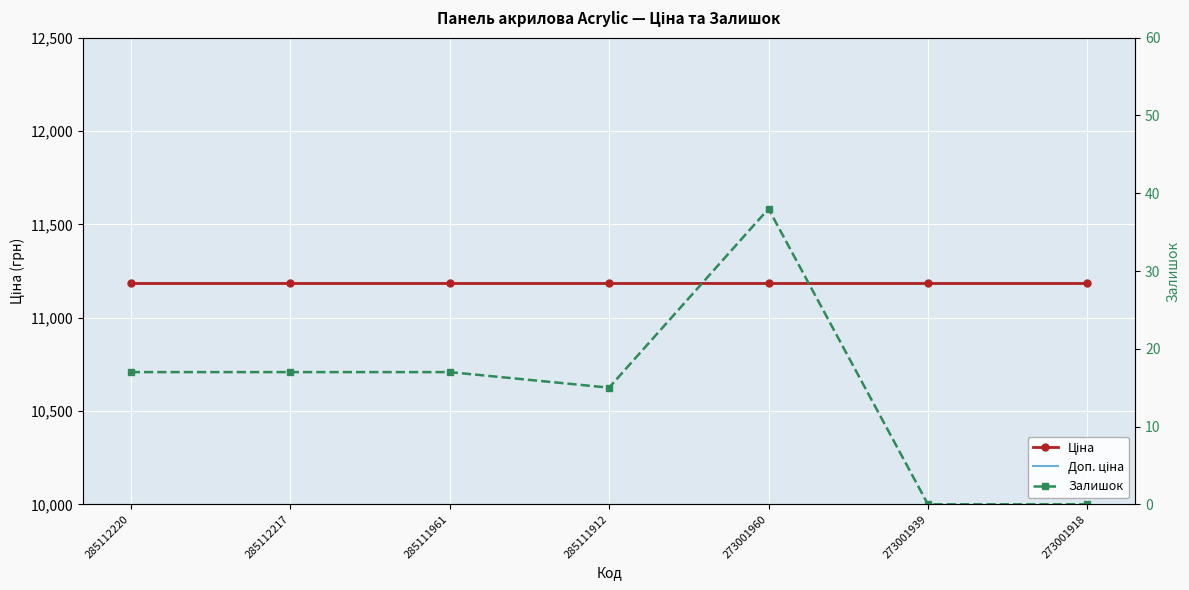

What are all the series names shown in the legend?

Ціна, Доп. ціна, Залишок